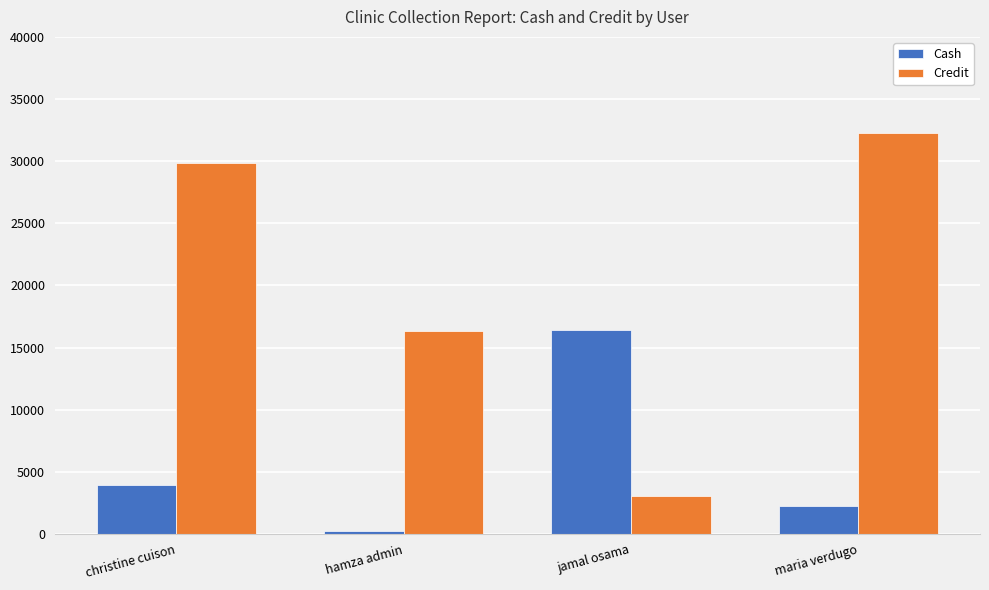

Where is Credit nearest to the value 17686?

hamza admin